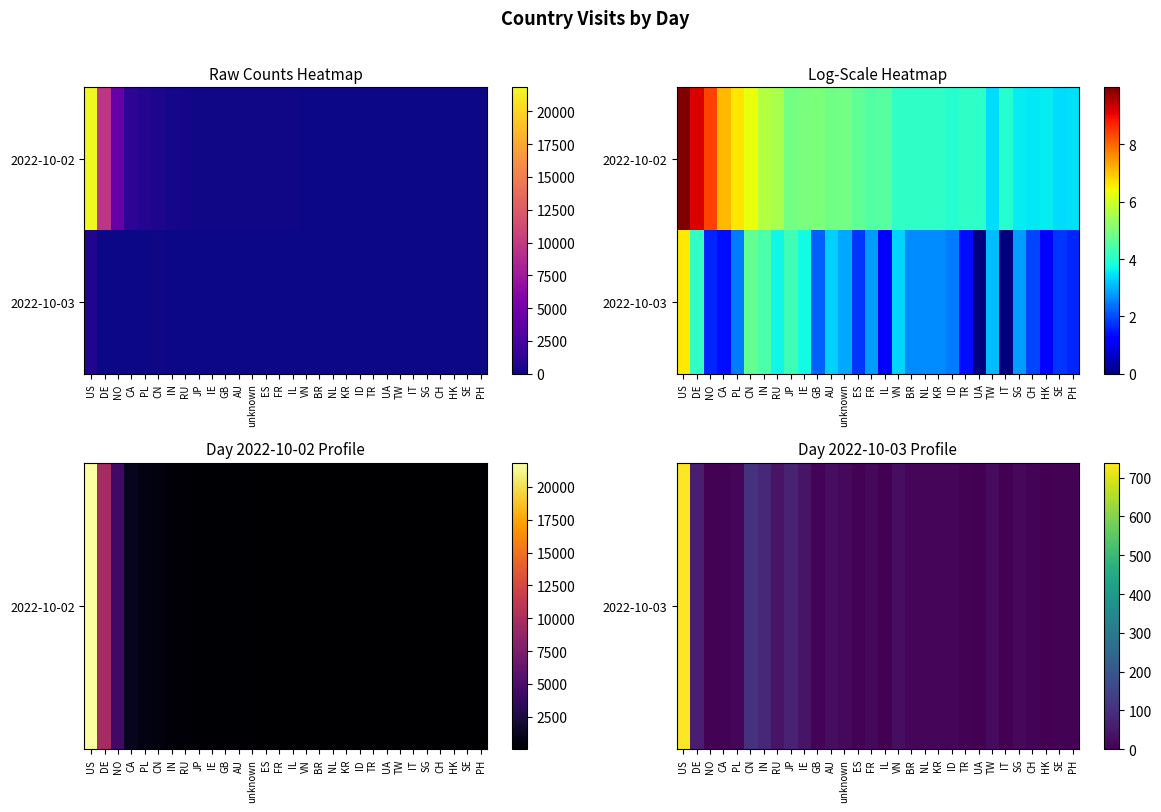

How many distinct data groups are displayed?

2